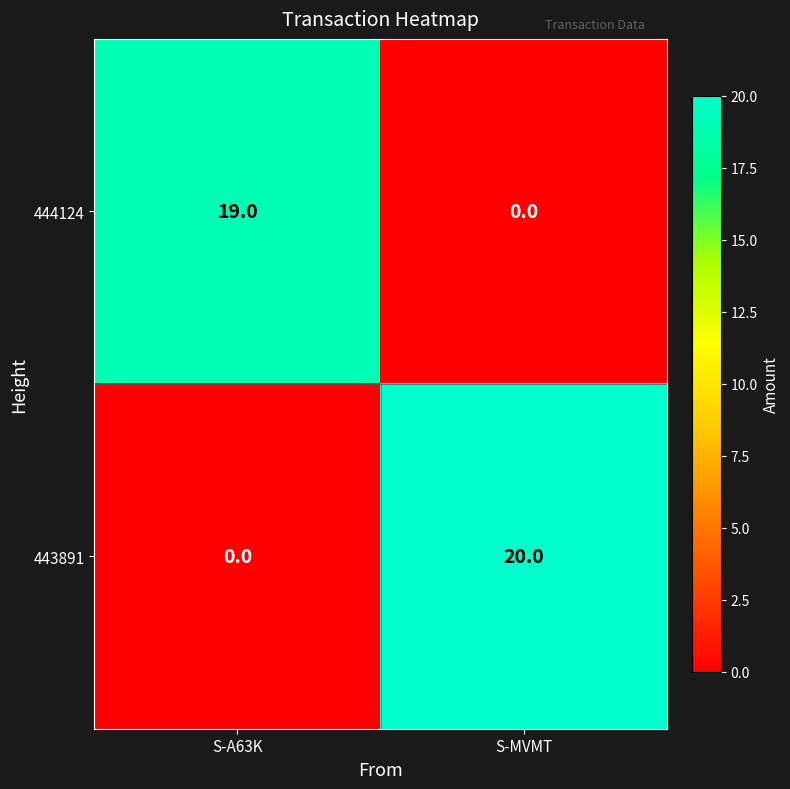

Which series has the largest range (max minus min)?

443891